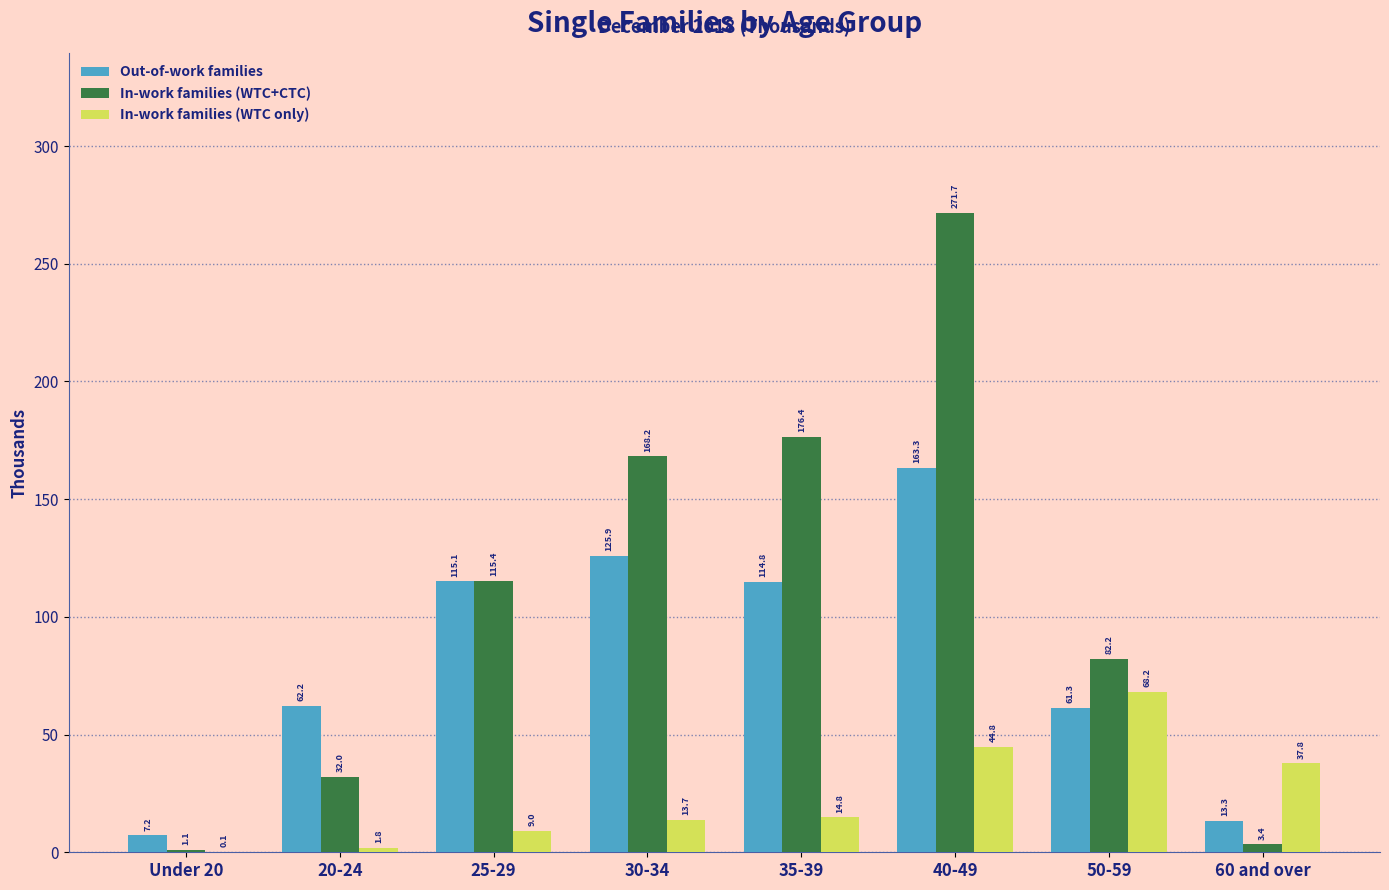

True or false: Out-of-work families has a value of 125.9 at 30-34.

True